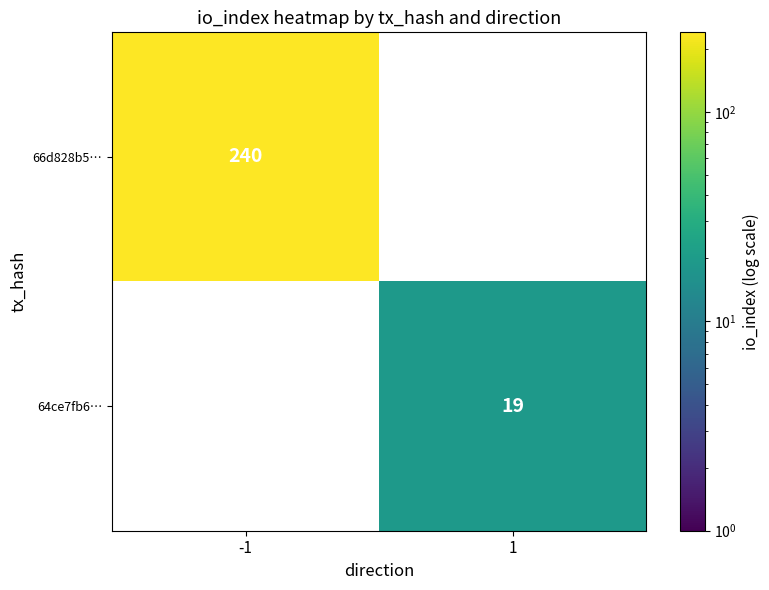

At how many categories does at least one series exceed 136?

1